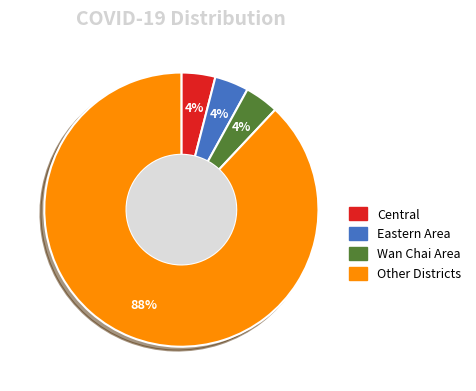

To the nearest percent, what percentage of the pie is Wan Chai Area?

4%